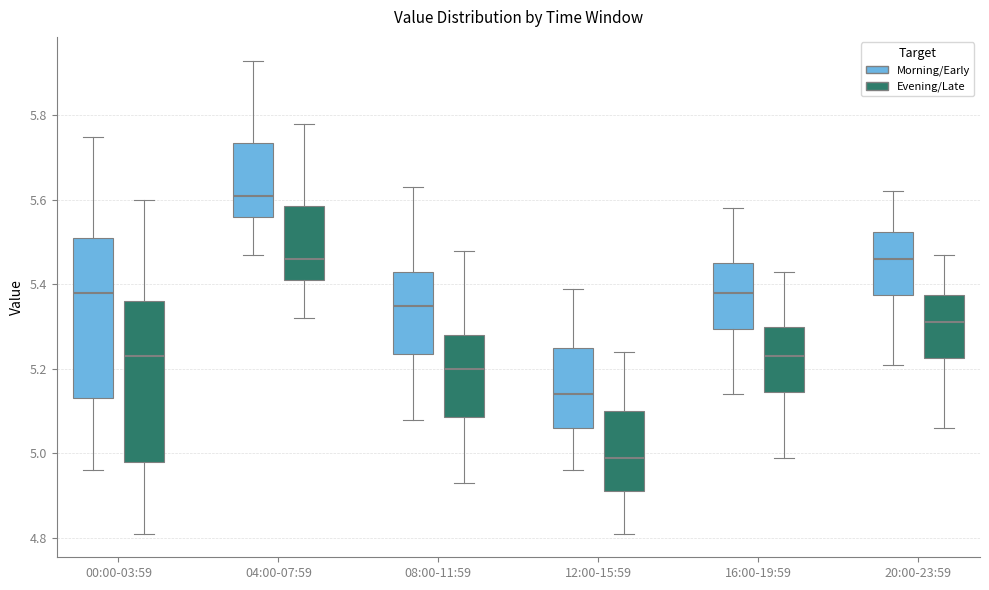

Reading left to right, read every box against the y-axis: the position of its median line, the range the box covers, and the ends of its whiskers. The values are not printed on the chart, so give them approximately, as read against the axis.

00:00-03:59 (Morning/Early): median 5.38, box 5.14 to 5.52, whiskers 4.96 to 5.76
00:00-03:59 (Evening/Late): median 5.24, box 4.98 to 5.36, whiskers 4.82 to 5.60
04:00-07:59 (Morning/Early): median 5.62, box 5.56 to 5.74, whiskers 5.48 to 5.94
04:00-07:59 (Evening/Late): median 5.46, box 5.42 to 5.58, whiskers 5.32 to 5.78
08:00-11:59 (Morning/Early): median 5.36, box 5.24 to 5.44, whiskers 5.08 to 5.64
08:00-11:59 (Evening/Late): median 5.20, box 5.08 to 5.28, whiskers 4.94 to 5.48
12:00-15:59 (Morning/Early): median 5.14, box 5.06 to 5.26, whiskers 4.96 to 5.40
12:00-15:59 (Evening/Late): median 5.00, box 4.92 to 5.10, whiskers 4.82 to 5.24
16:00-19:59 (Morning/Early): median 5.38, box 5.30 to 5.46, whiskers 5.14 to 5.58
16:00-19:59 (Evening/Late): median 5.24, box 5.14 to 5.30, whiskers 5.00 to 5.44
20:00-23:59 (Morning/Early): median 5.46, box 5.38 to 5.52, whiskers 5.22 to 5.62
20:00-23:59 (Evening/Late): median 5.32, box 5.22 to 5.38, whiskers 5.06 to 5.48